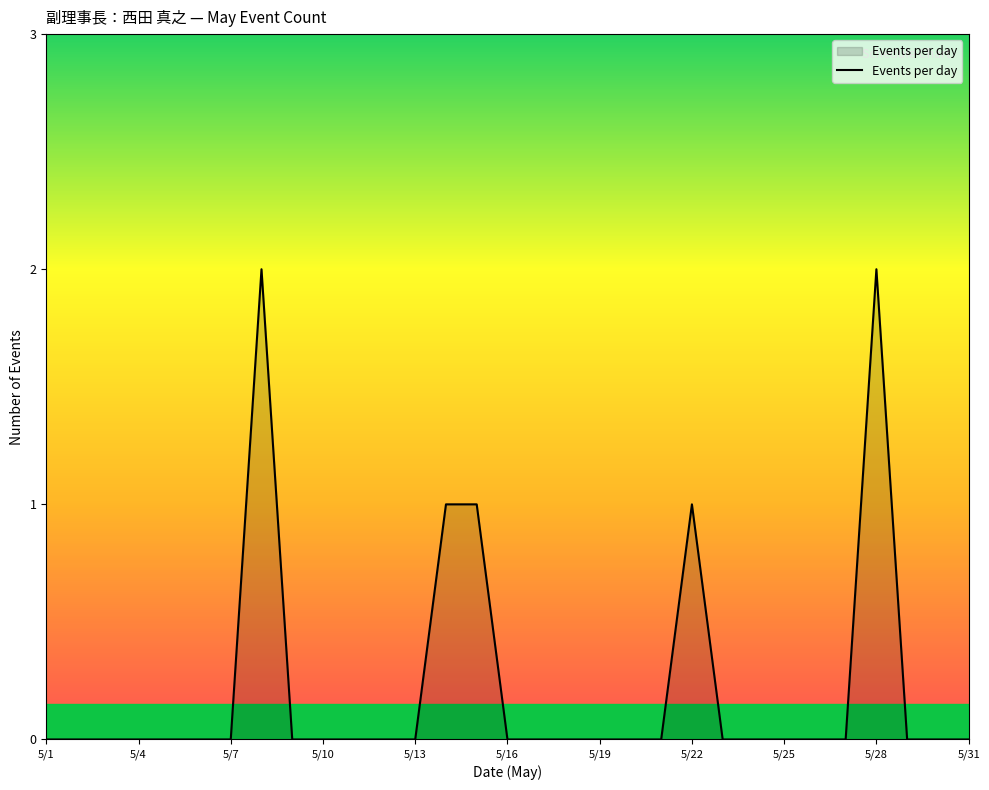

Reading right to left, extract all data points from this chart.

0	0	0	2	0	0	0	0	0	1	0	0	0	0	0	0	1	1	0	0	0	0	0	2	0	0	0	0	0	0	0